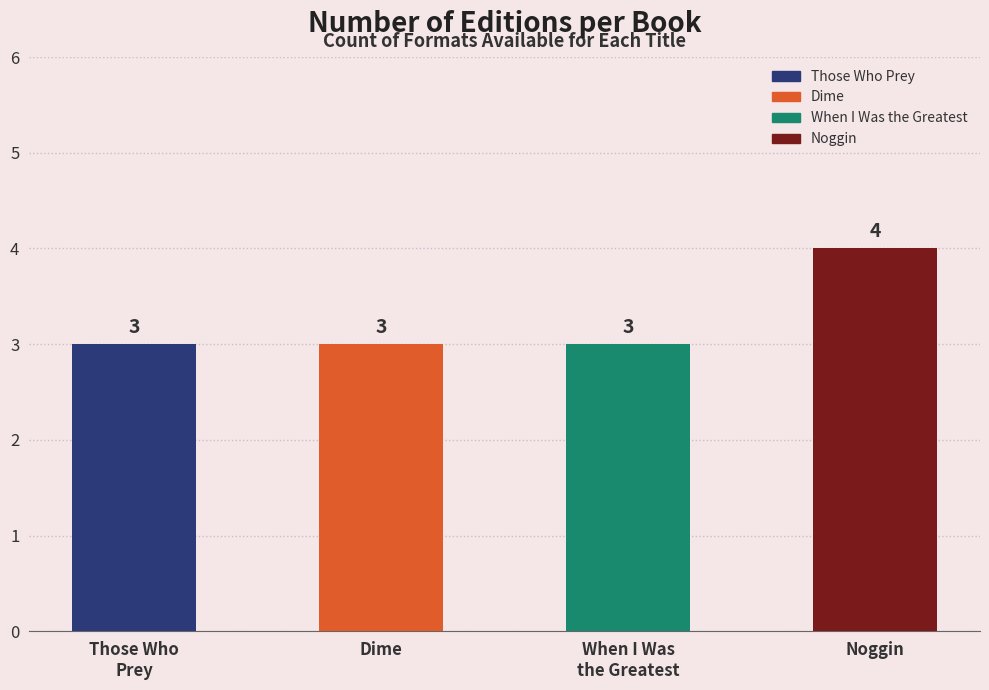

Reading left to right, what are all the values shown in this chart?

Those Who Prey=3	Dime=3	When I Was the Greatest=3	Noggin=4